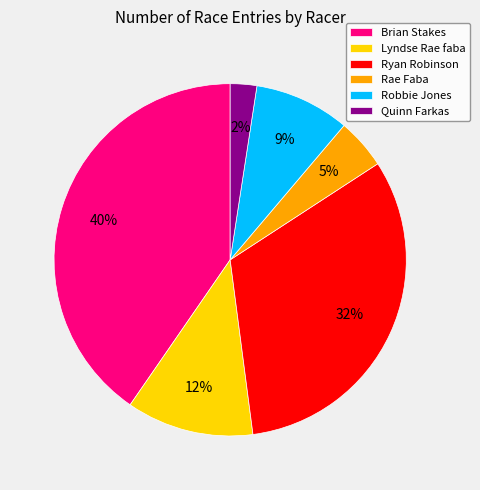

Does Ryan Robinson account for over 50% of the chart?

No